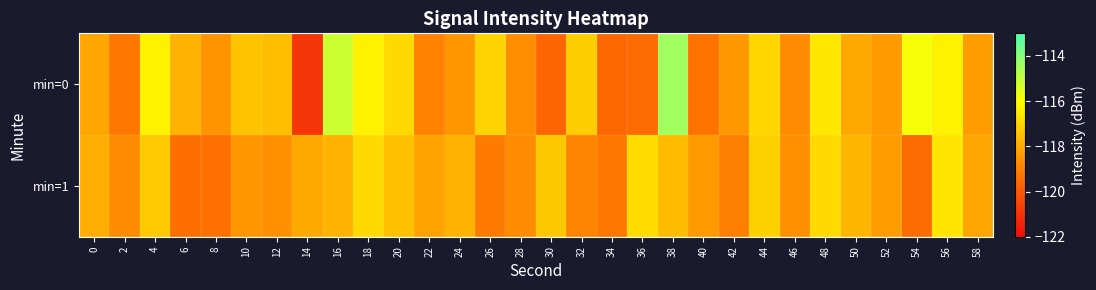

Reading right to left, transcribe all the data shown in this chart.

min=0: 58=-118.3	56=-116.3	54=-115.9	52=-118.4	50=-118.0	48=-116.6	46=-118.7	44=-117.0	42=-118.4	40=-119.3	38=-114.4	36=-119.5	34=-119.6	32=-117.2	30=-119.7	28=-118.7	26=-117.0	24=-118.5	22=-119.0	20=-116.9	18=-116.3	16=-115.2	14=-120.9	12=-117.5	10=-117.4	8=-118.5	6=-117.8	4=-116.3	2=-119.2	0=-118.1
min=1: 58=-118.1	56=-116.6	54=-119.5	52=-118.3	50=-117.7	48=-116.9	46=-118.6	44=-117.1	42=-119.0	40=-118.4	38=-117.6	36=-116.8	34=-119.2	32=-118.9	30=-117.3	28=-118.7	26=-119.1	24=-117.8	22=-118.2	20=-117.5	18=-116.9	16=-117.8	14=-118.0	12=-118.6	10=-118.5	8=-119.4	6=-119.4	4=-117.3	2=-118.7	0=-117.9